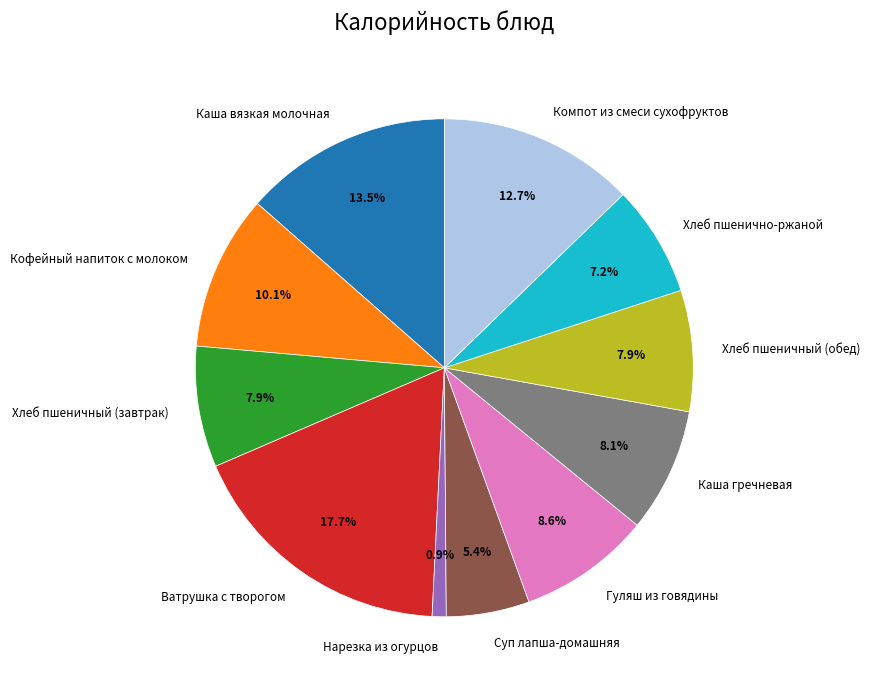

Count the number of slices in the pie.

11